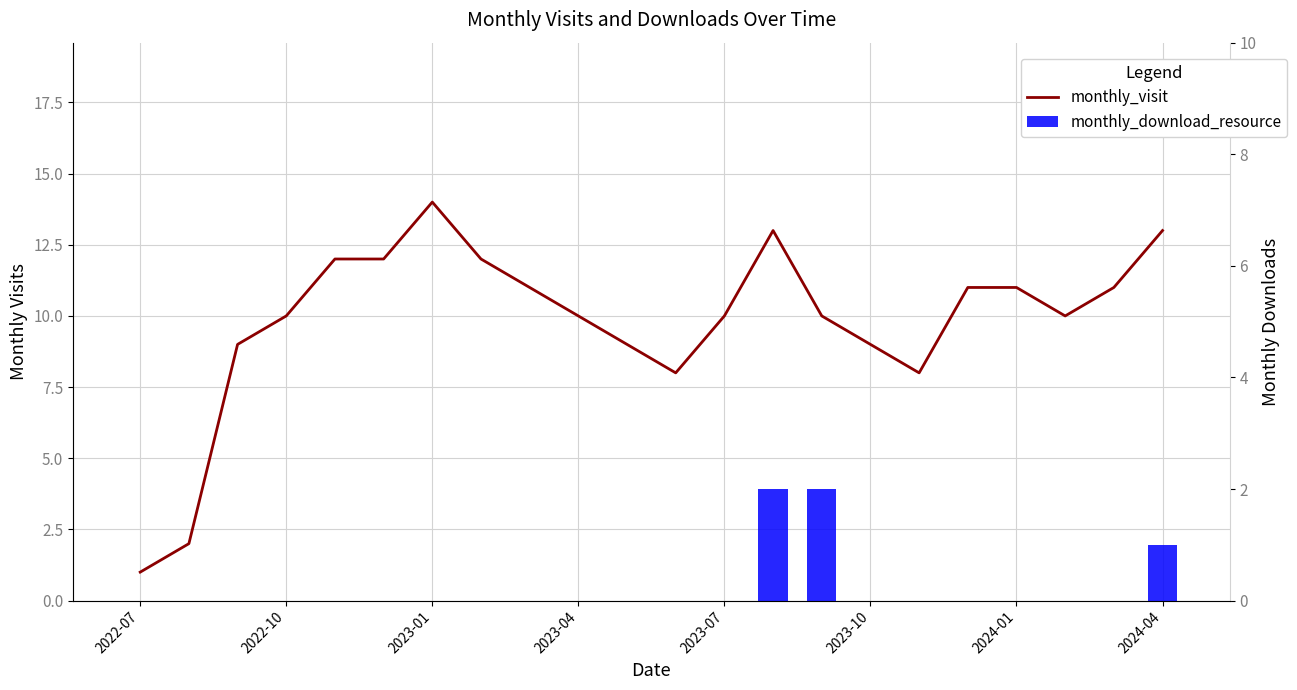

List the series in order of their overall mean, highest first.

monthly_visit, monthly_download_resource